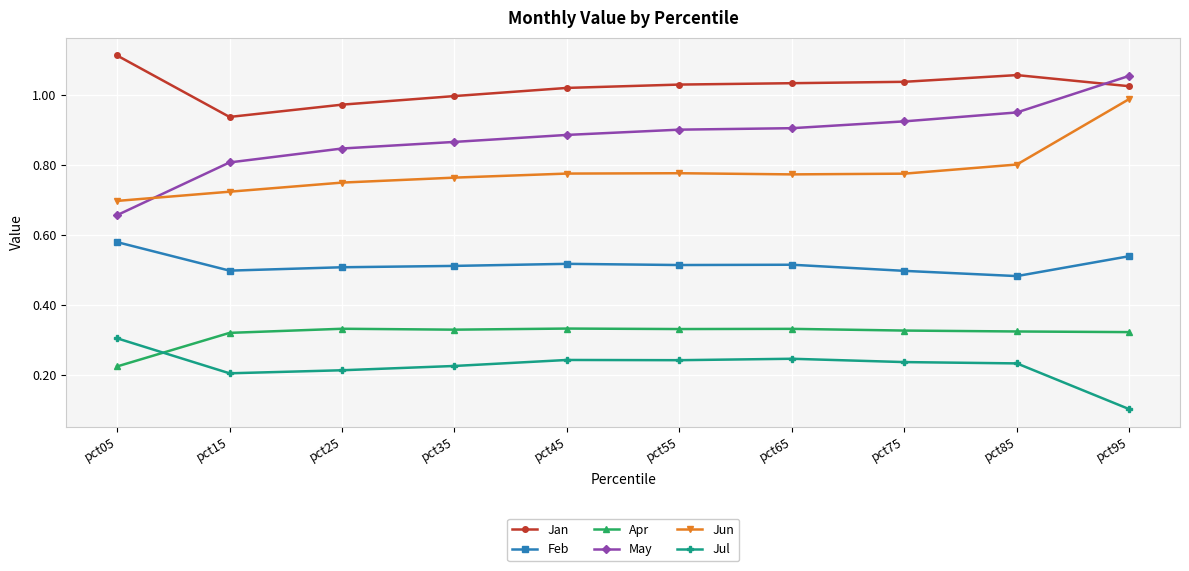

The value of Jul at pct05 is 0.3. True or false?

True